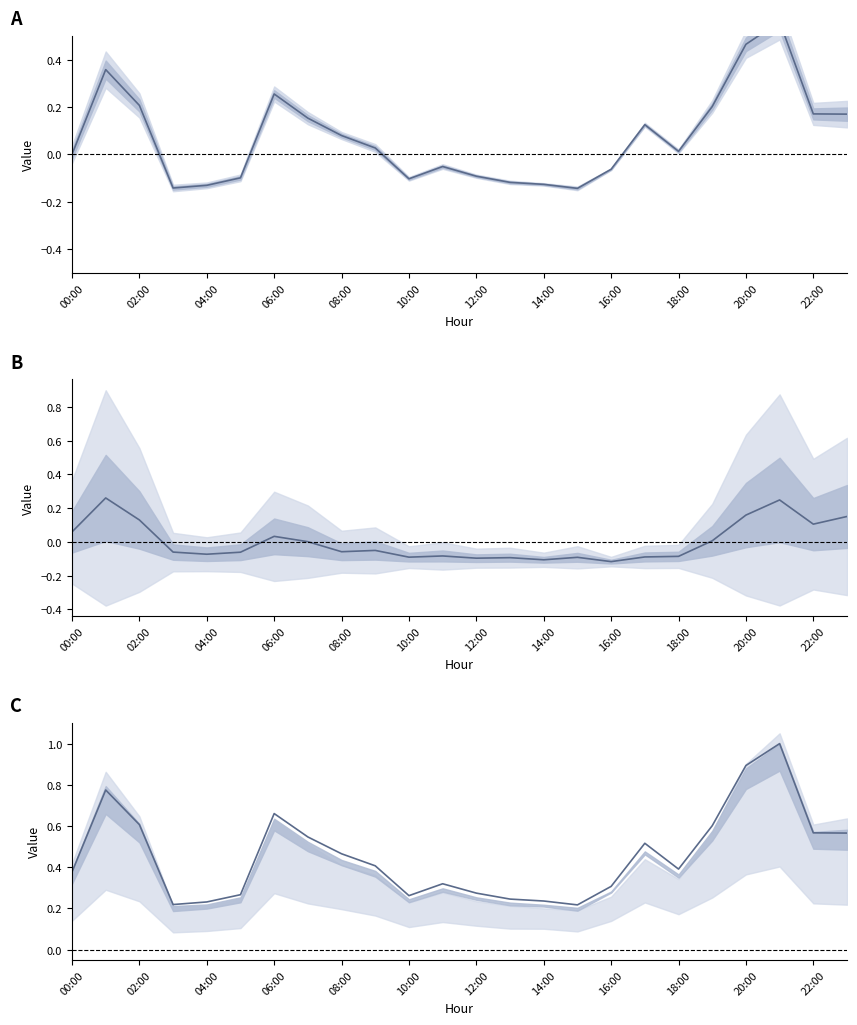

What is the difference between the col_4 (deviation) values at 18:00 and 14?

0.2